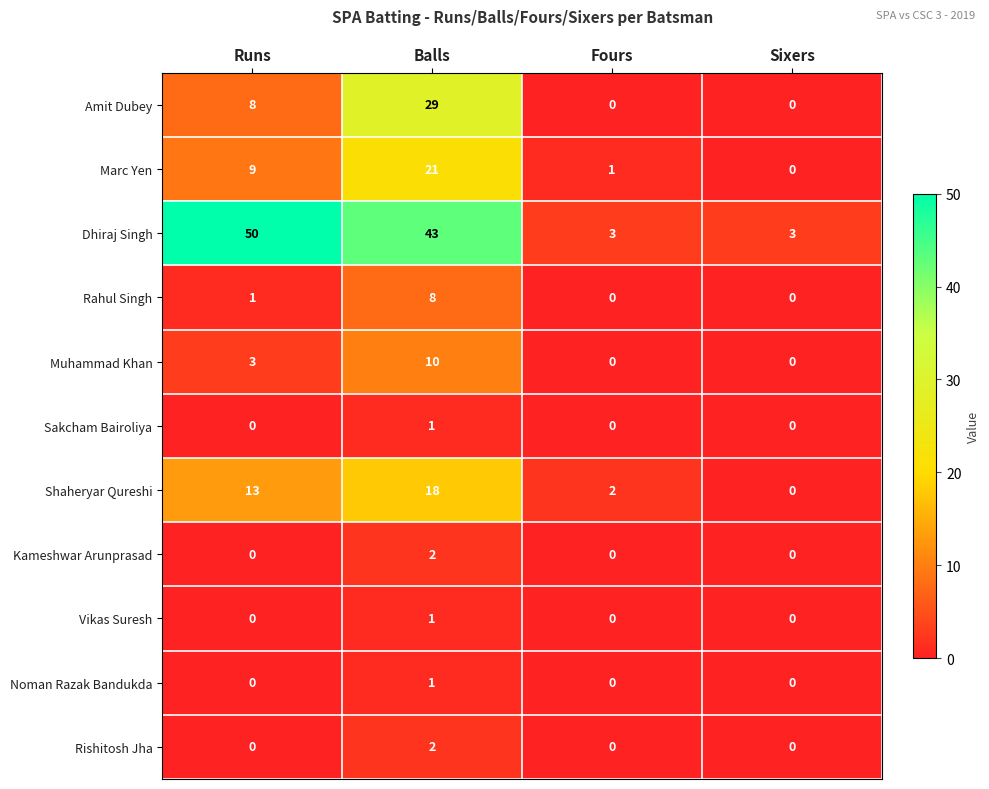

What is the total value across all series at Runs?

84